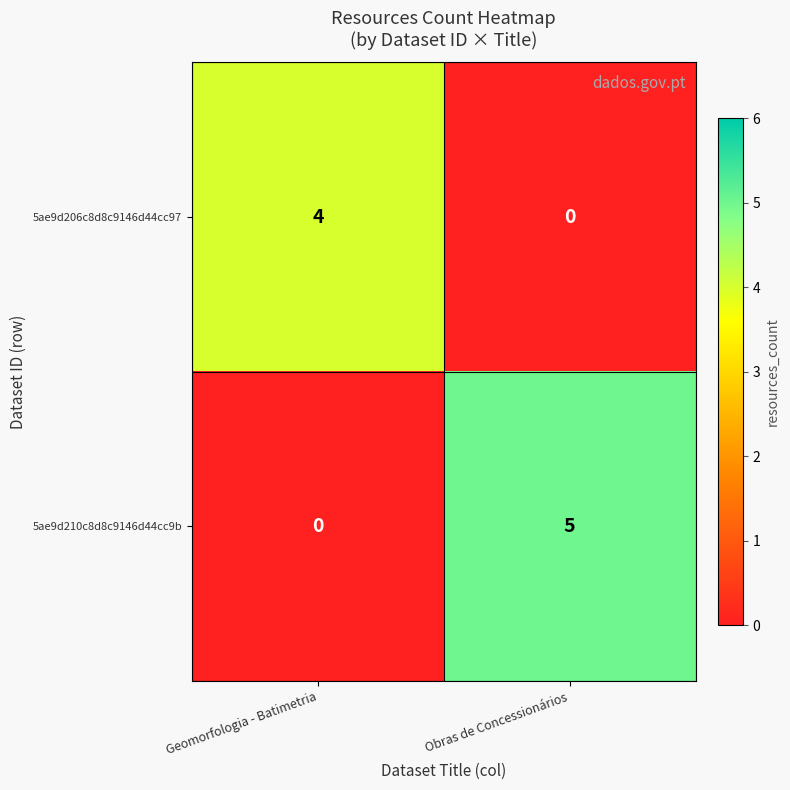

Reading right to left, transcribe all the data shown in this chart.

5ae9d206c8d8c9146d44cc97: Obras de Concessionários=0	Geomorfologia - Batimetria=4
5ae9d210c8d8c9146d44cc9b: Obras de Concessionários=5	Geomorfologia - Batimetria=0